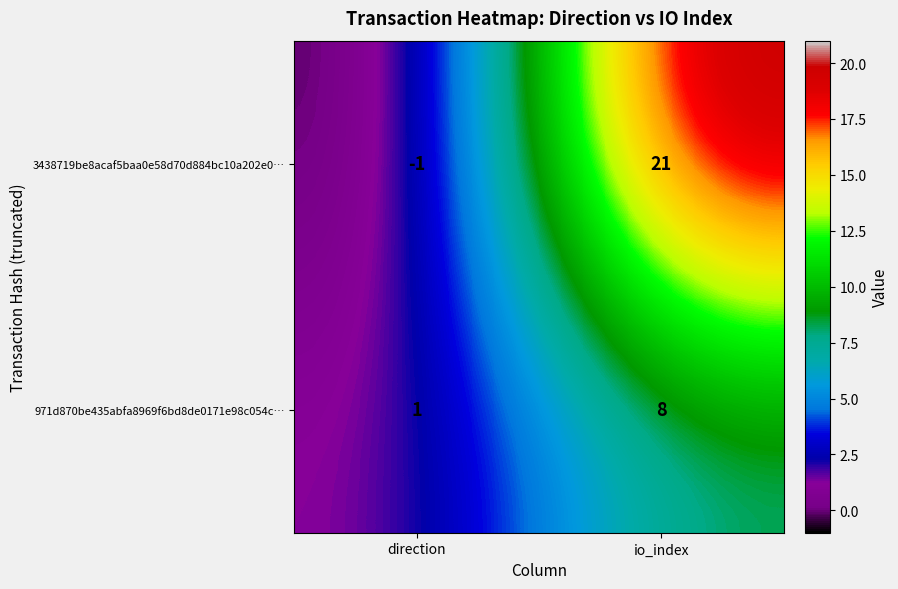

At which label is 971d870be435abfa8969f6bd8de0171e98c054c… closest to 4?

direction